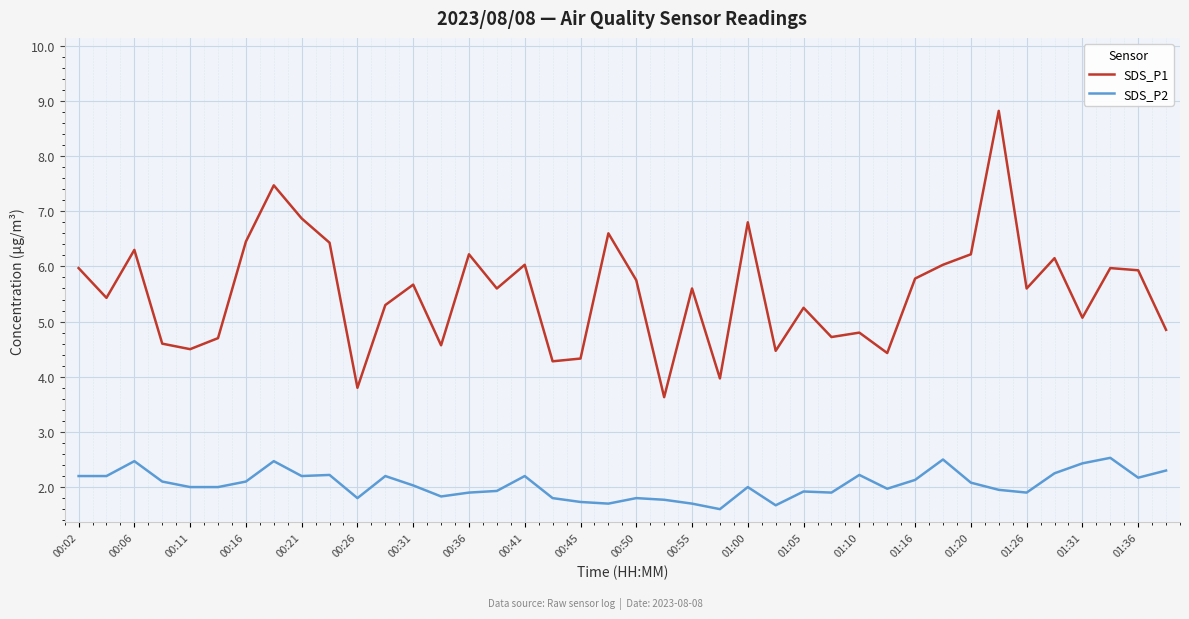

What is the difference between the second highest and second lowest values in the SDS_P2 series?

0.8